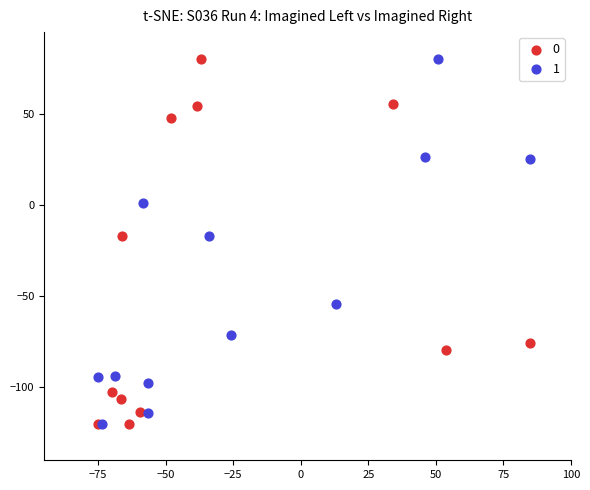

What are all the series names shown in the legend?

0, 1